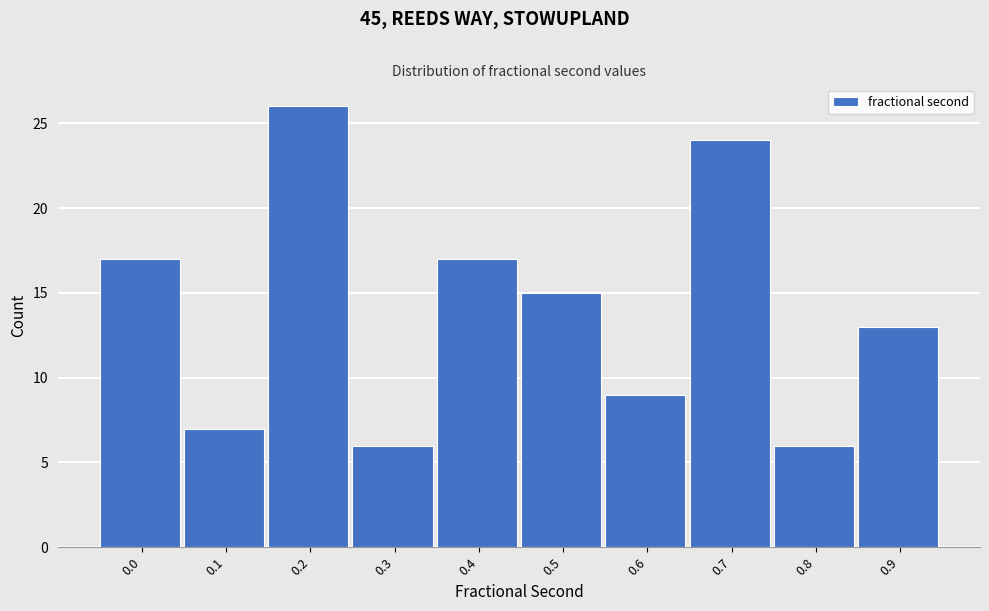

Reading right to left, what are all the values shown in this chart?

0.9=13	0.8=6	0.7=24	0.6=9	0.5=15	0.4=17	0.3=6	0.2=26	0.1=7	0.0=17